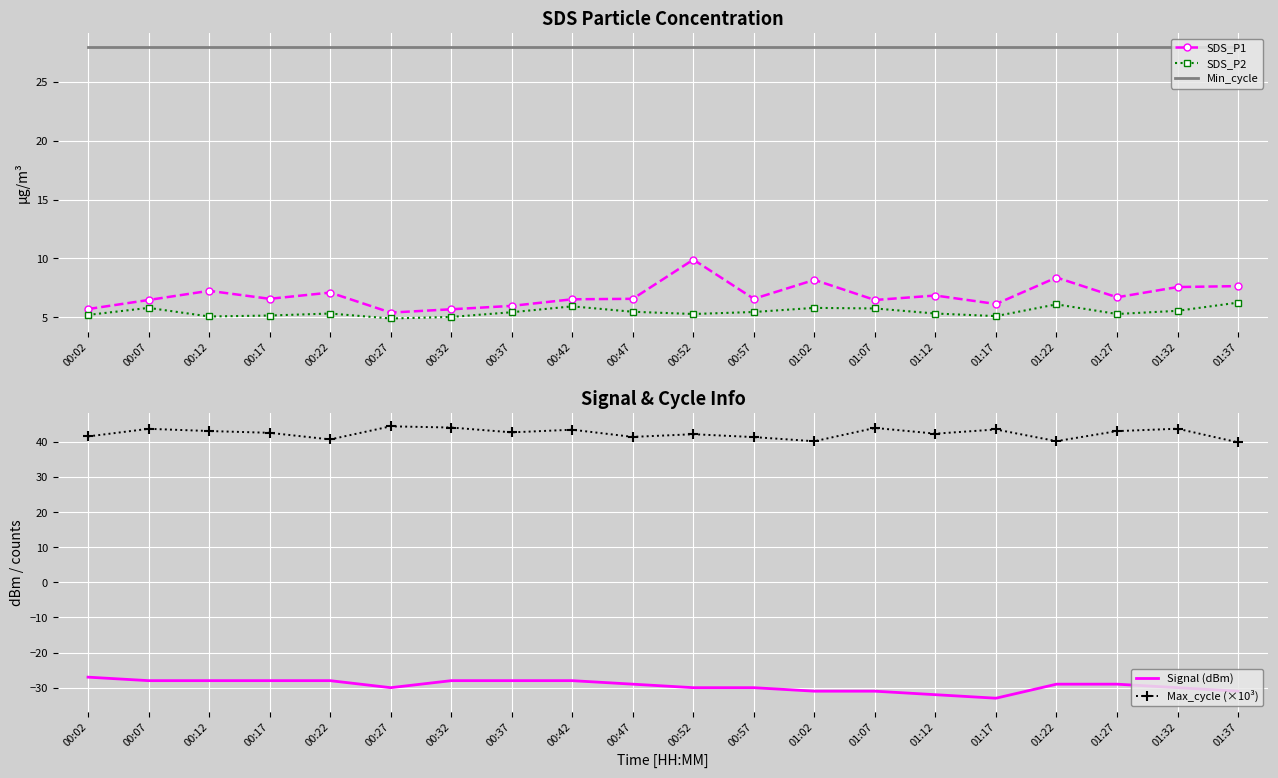

At which category does SDS_P1 reach its first local peak?

00:12